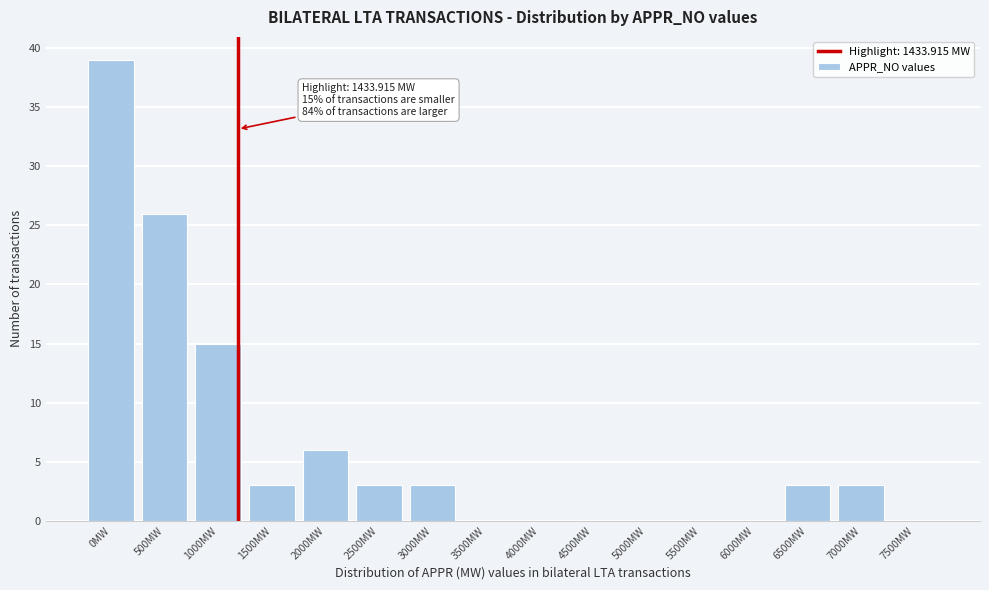

Reading left to right, transcribe all the data shown in this chart.

0MW=39	500MW=26	1000MW=15	1500MW=3	2000MW=6	2500MW=3	3000MW=3	3500MW=0	4000MW=0	4500MW=0	5000MW=0	5500MW=0	6000MW=0	6500MW=3	7000MW=3	7500MW=0